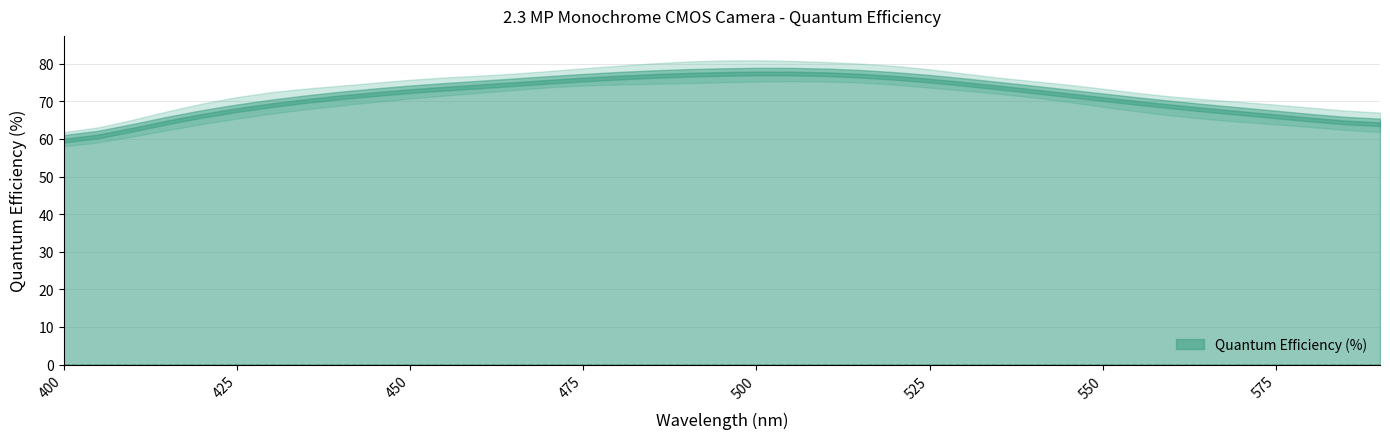

Between 470 and 495, which is larger?

495